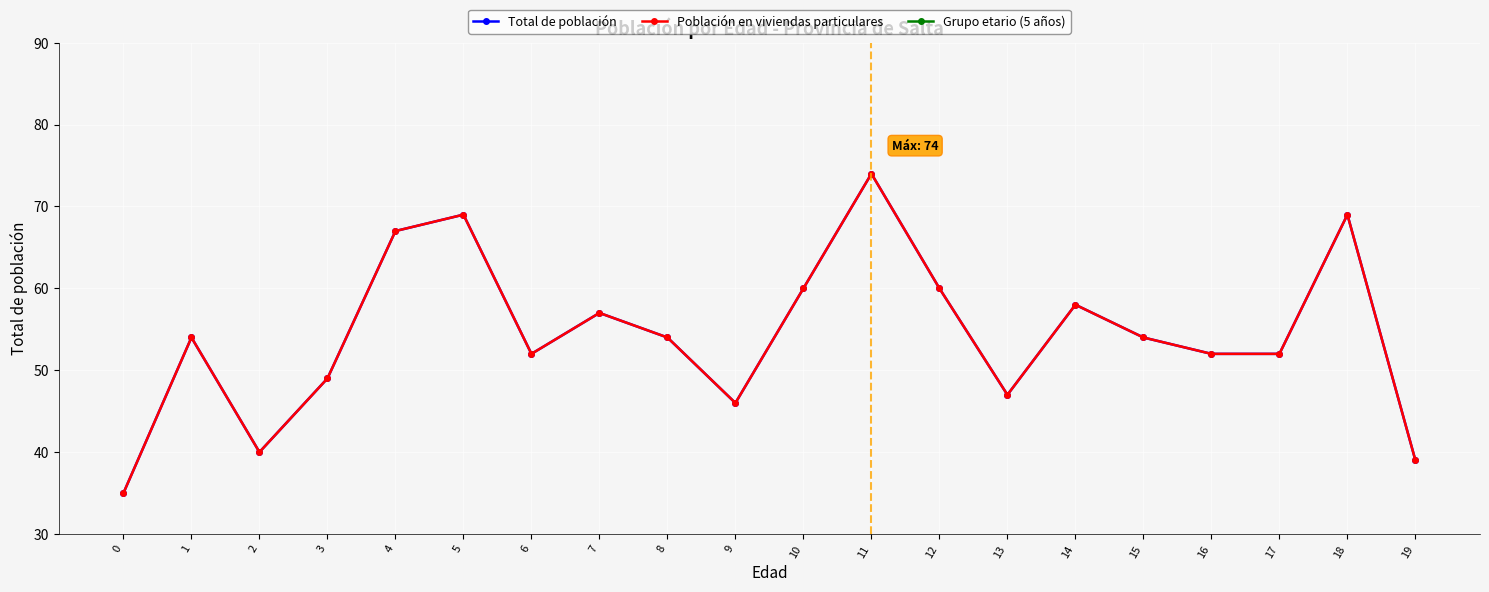

Which series has the widest spread of values?

Grupo etario (5 años)